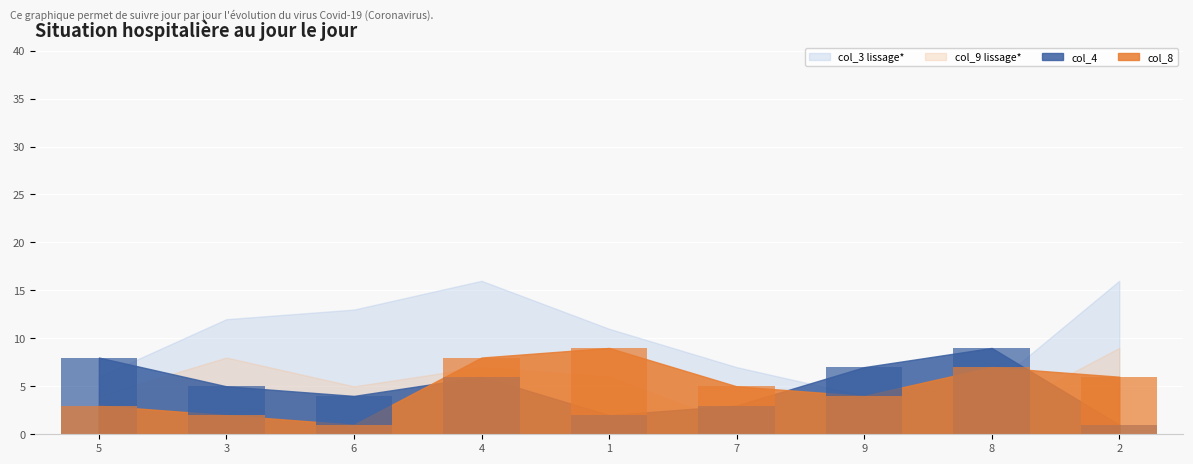

At how many categories does at least one series exceed 6?

9